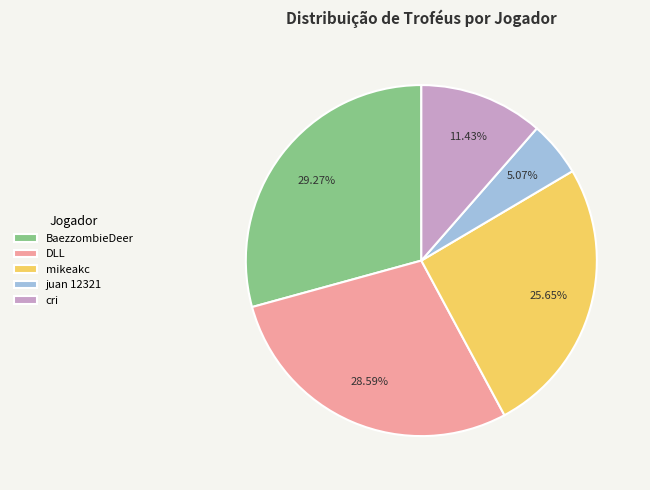

To the nearest percent, what is the combined percentage of cri and juan 12321?

16%